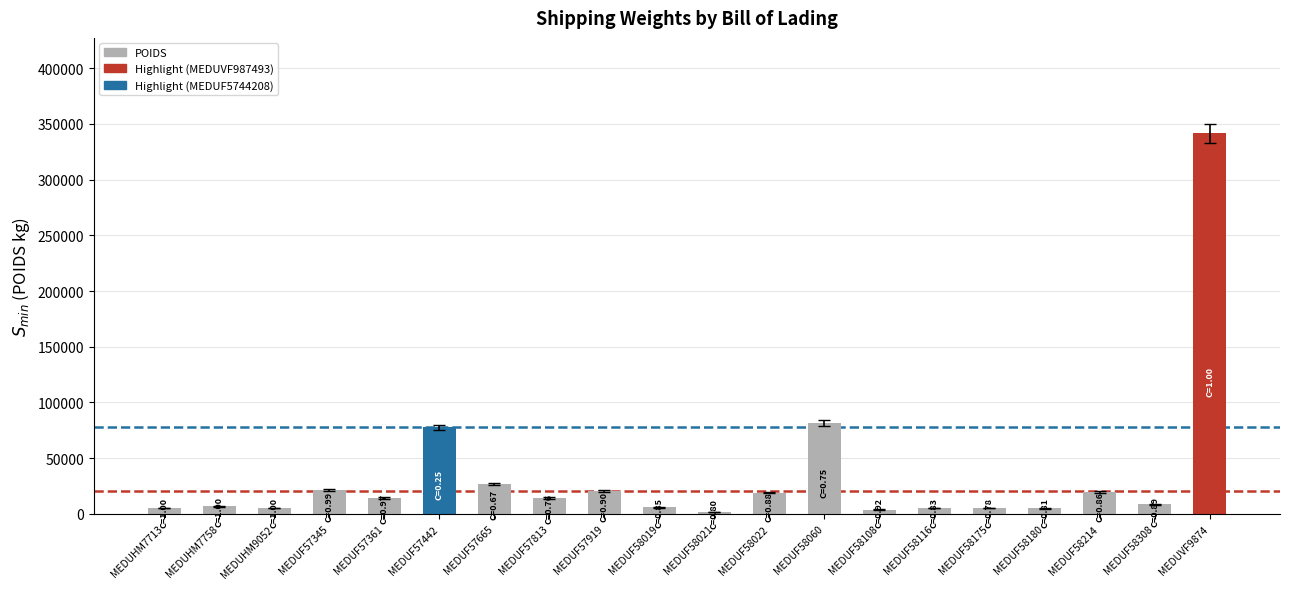

What position from the left is MEDUF58175?

16